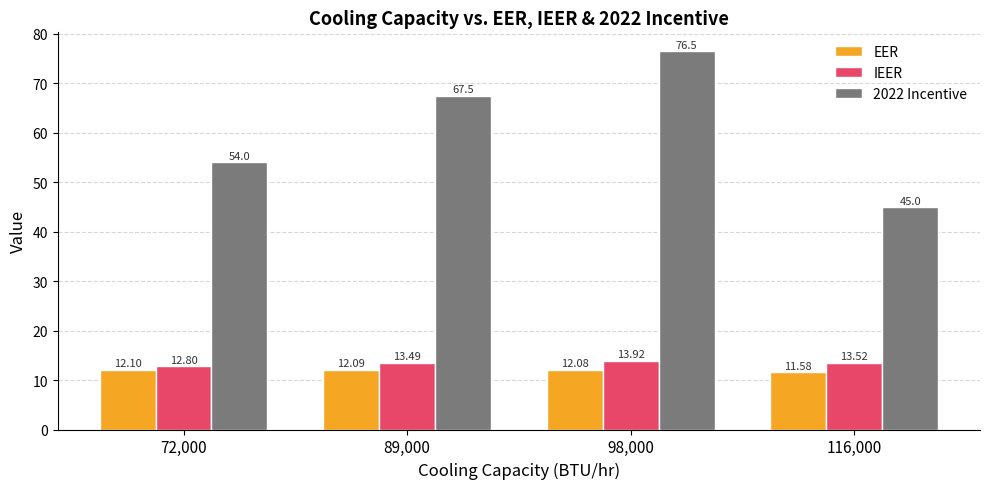

What are all the series names shown in the legend?

EER, IEER, 2022 Incentive